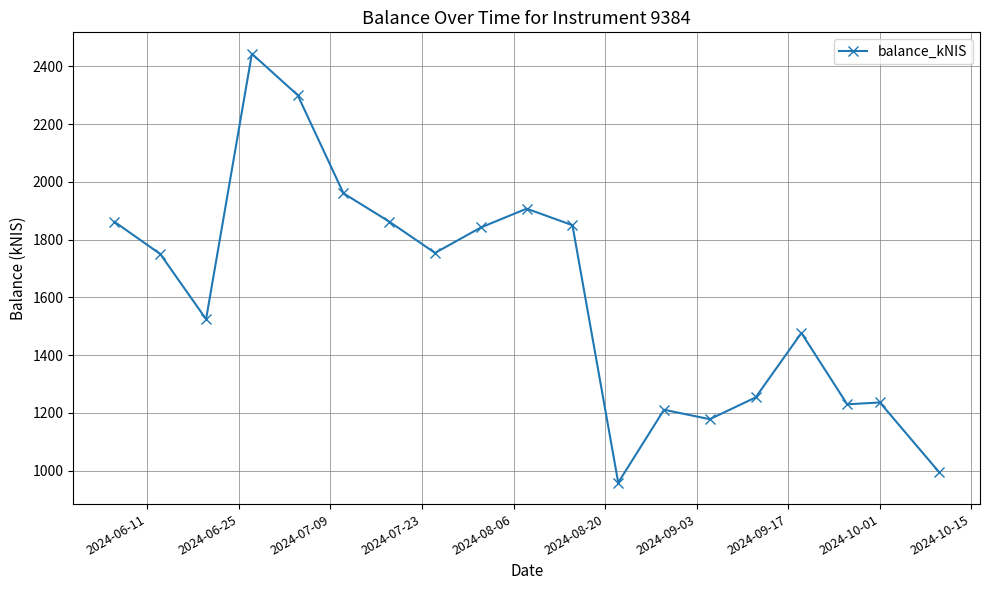

What is the value of the 6th point from the left?

1960.3